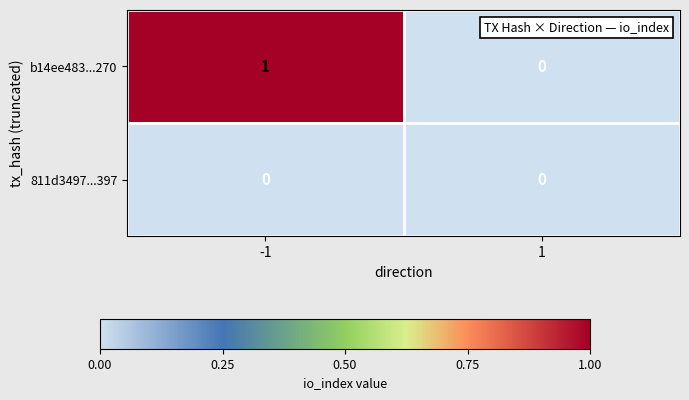

Between -1 and 1, which series saw the biggest shift?

b14ee483...270